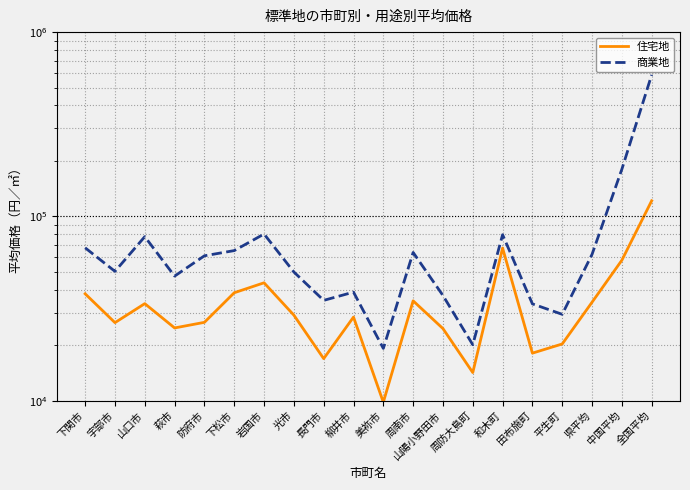

True or false: 住宅地 and 商業地 cross at least once.

False